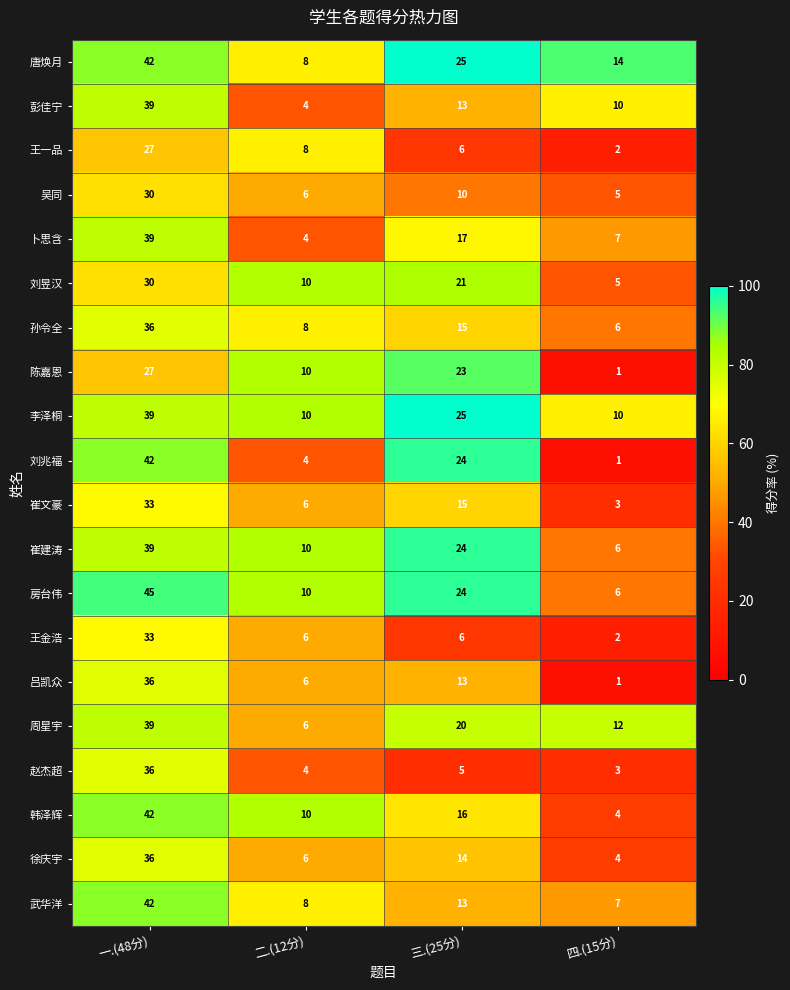

The value of 崔建涛 at 四.(15分) is 10. True or false?

False